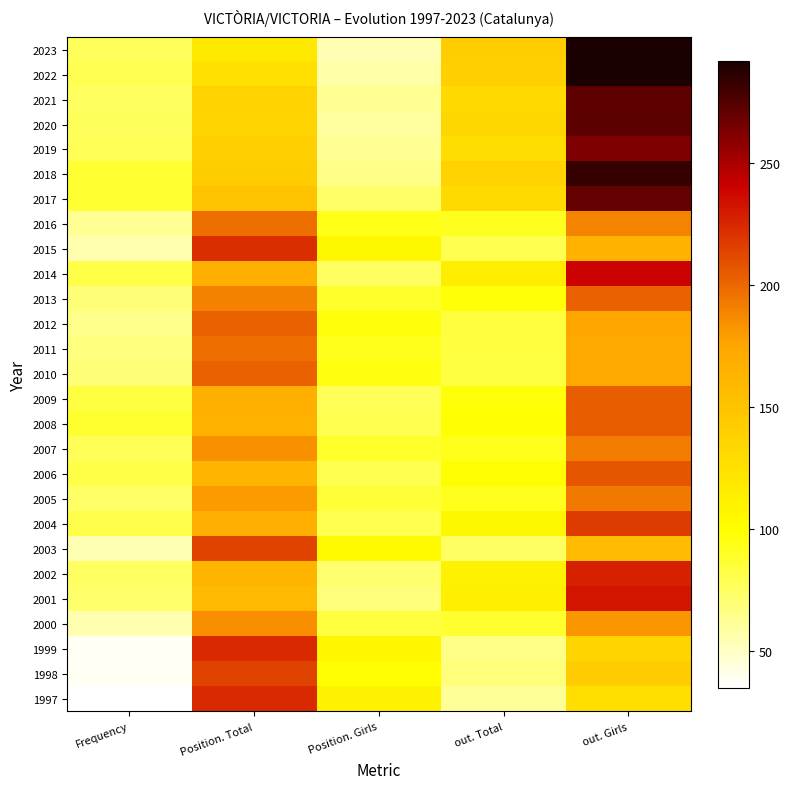

Reading left to right, transcribe all the data shown in this chart.

2023: Frequency=77	Position. Total=118	Position. Girls=55	out. Total=142	out. Girls=292
2022: Frequency=79	Position. Total=126	Position. Girls=58	out. Total=140	out. Girls=291
2021: Frequency=76	Position. Total=138	Position. Girls=63	out. Total=132	out. Girls=271
2020: Frequency=77	Position. Total=137	Position. Girls=60	out. Total=133	out. Girls=272
2019: Frequency=78	Position. Total=140	Position. Girls=63	out. Total=128	out. Girls=262
2018: Frequency=87	Position. Total=143	Position. Girls=66	out. Total=138	out. Girls=283
2017: Frequency=87	Position. Total=151	Position. Girls=74	out. Total=131	out. Girls=270
2016: Frequency=63	Position. Total=197	Position. Girls=94	out. Total=92	out. Girls=189
2015: Frequency=56	Position. Total=222	Position. Girls=106	out. Total=80	out. Girls=165
2014: Frequency=82	Position. Total=167	Position. Girls=76	out. Total=115	out. Girls=239
2013: Frequency=70	Position. Total=190	Position. Girls=89	out. Total=98	out. Girls=202
2012: Frequency=65	Position. Total=202	Position. Girls=97	out. Total=84	out. Girls=174
2011: Frequency=68	Position. Total=197	Position. Girls=93	out. Total=84	out. Girls=173
2010: Frequency=70	Position. Total=202	Position. Girls=96	out. Total=83	out. Girls=173
2009: Frequency=83	Position. Total=167	Position. Girls=78	out. Total=98	out. Girls=204
2008: Frequency=88	Position. Total=166	Position. Girls=80	out. Total=99	out. Girls=204
2007: Frequency=78	Position. Total=184	Position. Girls=89	out. Total=93	out. Girls=192
2006: Frequency=82	Position. Total=163	Position. Girls=80	out. Total=100	out. Girls=207
2005: Frequency=74	Position. Total=180	Position. Girls=86	out. Total=93	out. Girls=193
2004: Frequency=81	Position. Total=167	Position. Girls=80	out. Total=106	out. Girls=217
2003: Frequency=55	Position. Total=214	Position. Girls=104	out. Total=75	out. Girls=156
2002: Frequency=75	Position. Total=163	Position. Girls=72	out. Total=110	out. Girls=227
2001: Frequency=73	Position. Total=159	Position. Girls=69	out. Total=113	out. Girls=232
2000: Frequency=56	Position. Total=185	Position. Girls=84	out. Total=88	out. Girls=182
1999: Frequency=39	Position. Total=224	Position. Girls=107	out. Total=66	out. Girls=135
1998: Frequency=39	Position. Total=214	Position. Girls=101	out. Total=69	out. Girls=143
1997: Frequency=35	Position. Total=224	Position. Girls=110	out. Total=62	out. Girls=127